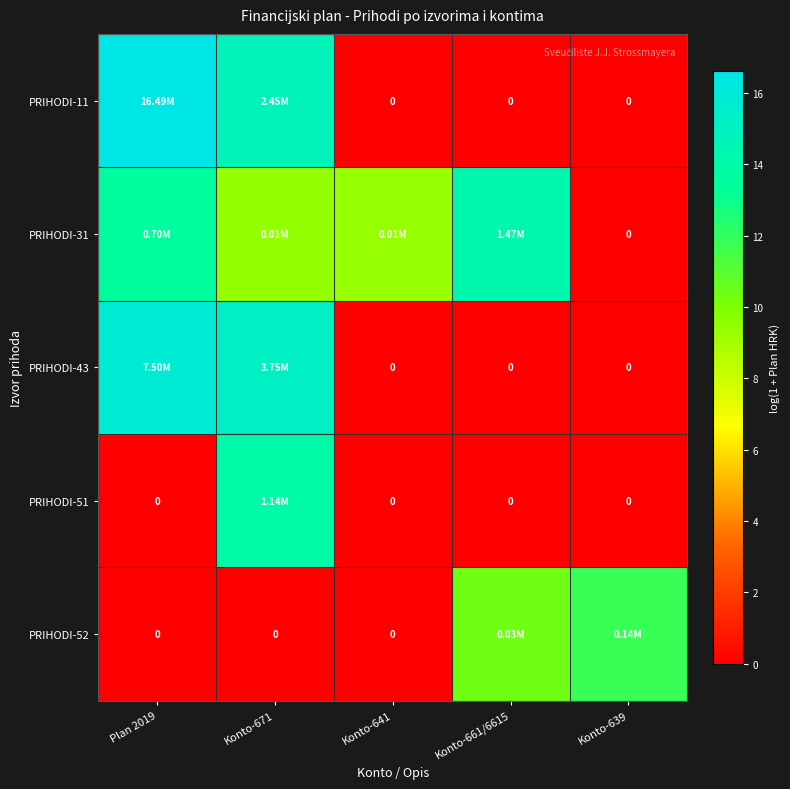

True or false: PRIHODI-51 has a value of 5.7 at Konto-661/6615.

False